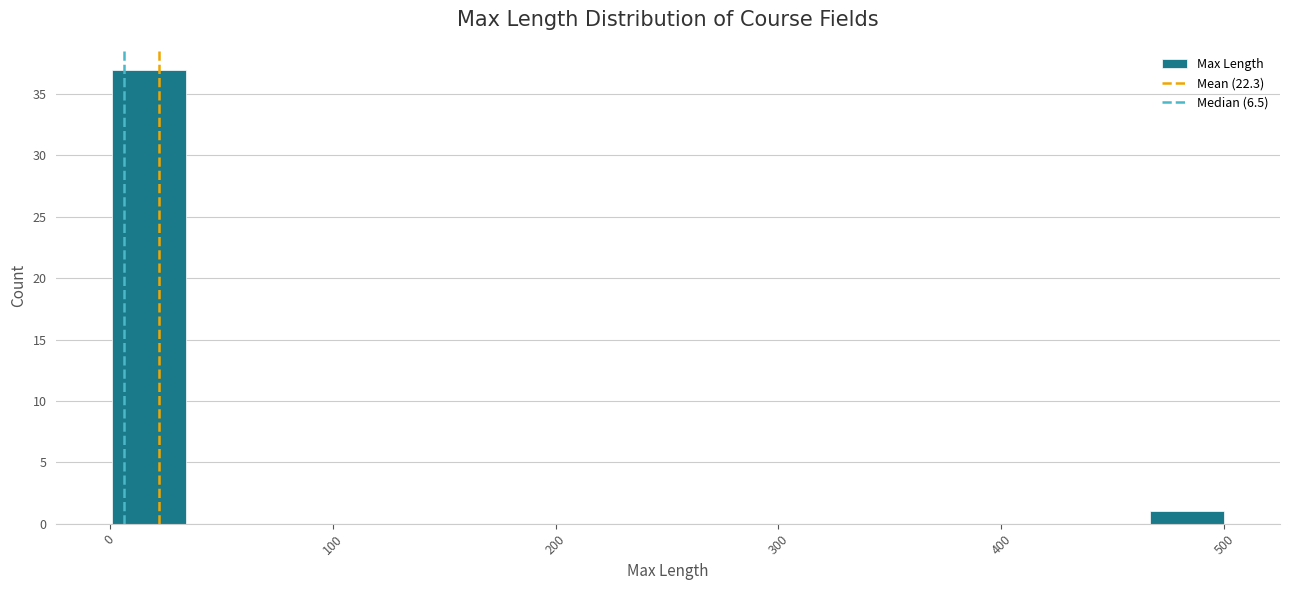

Around what value on the x-axis is the tallest bar? Give the approximate position of its centre, as read against the axis.

20